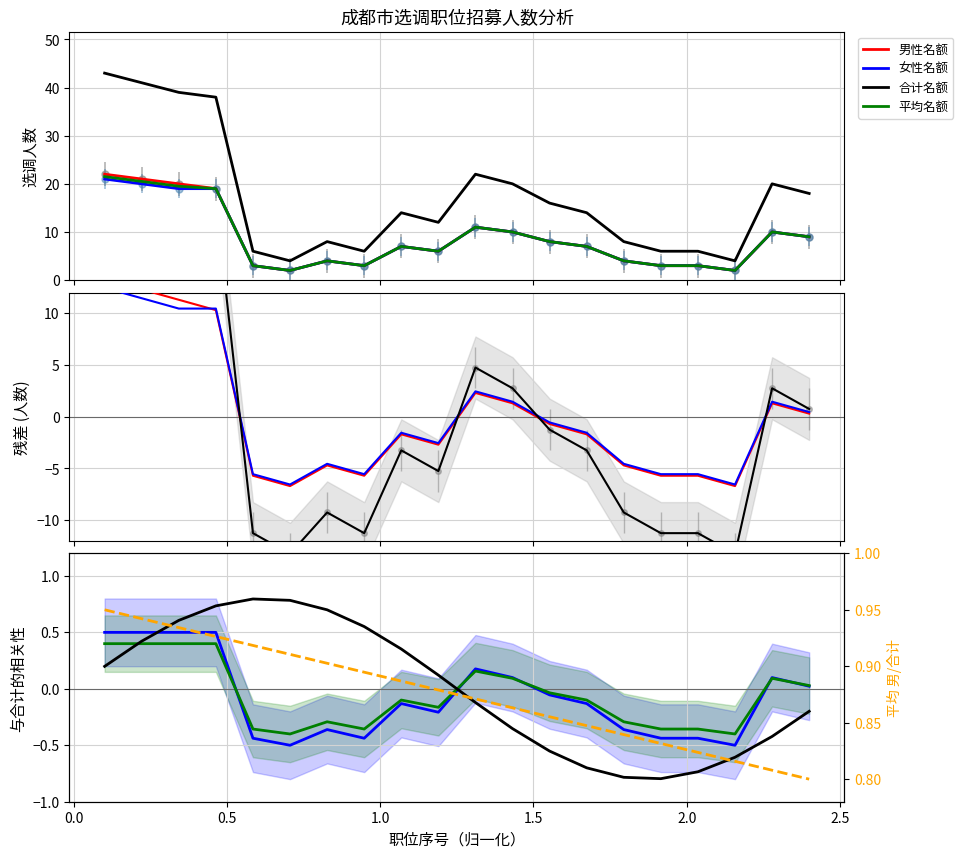

What is the value of the position_num point at the 14th from the left?

0.8